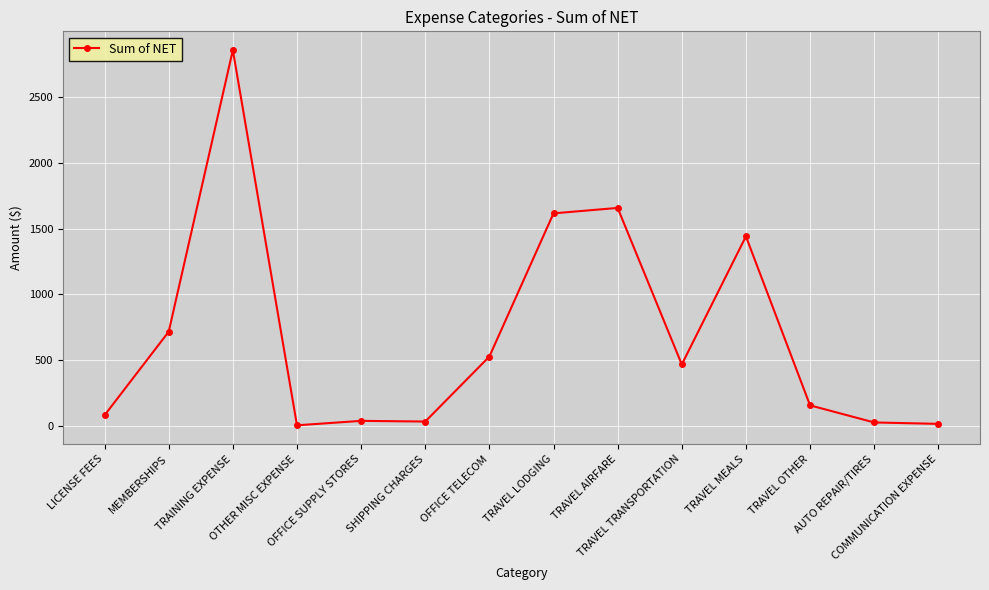

What is the label of the 9th point from the left?

TRAVEL AIRFARE